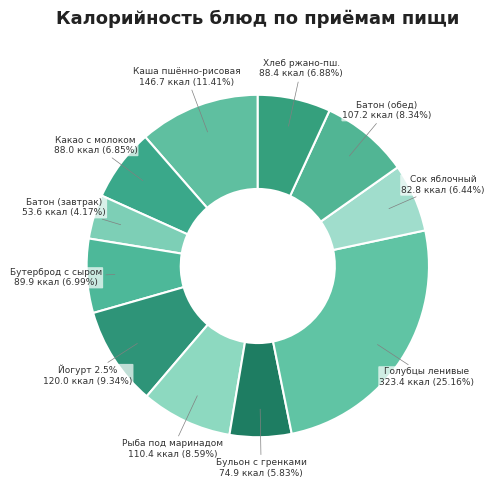

Count the number of slices in the pie.

11